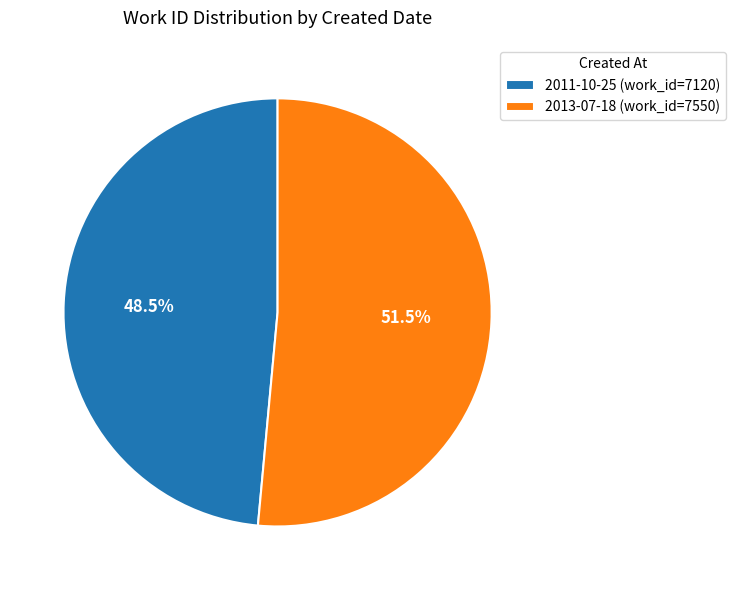

Approximately how many times larger is the value at 2011-10-25 compared to 2013-07-18?

0.9